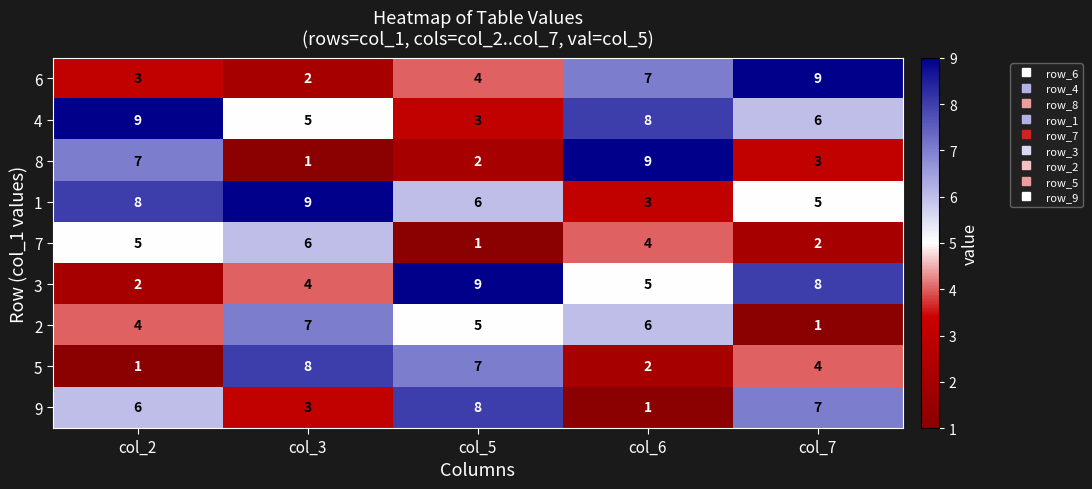

At how many categories does at least one series exceed 7?

5